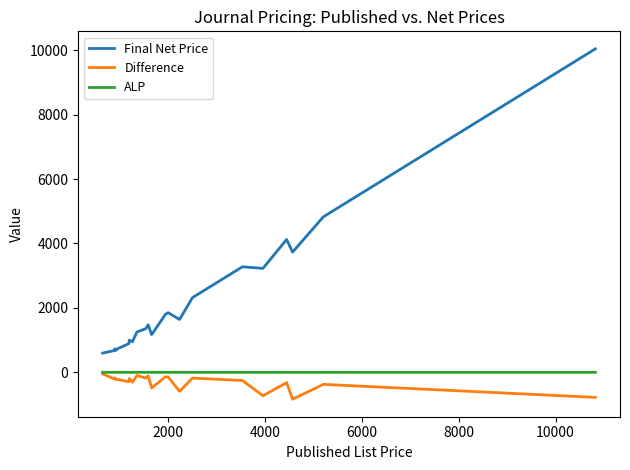

True or false: Final Net Price and ALP cross at least once.

False